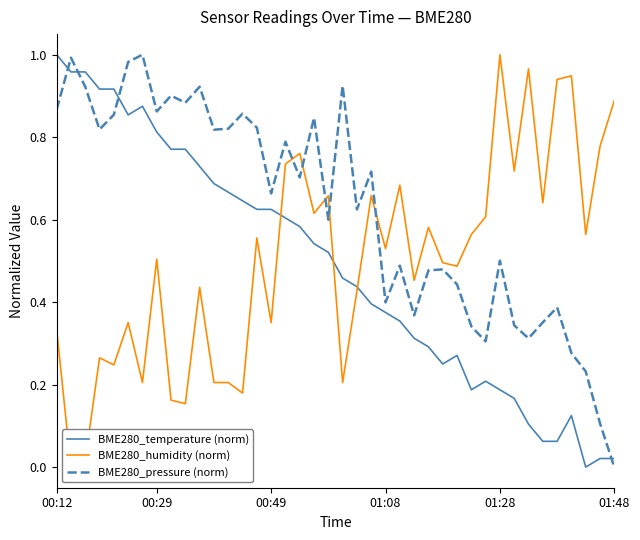

True or false: BME280_pressure (norm) has a value of 0.4 at 28.

True